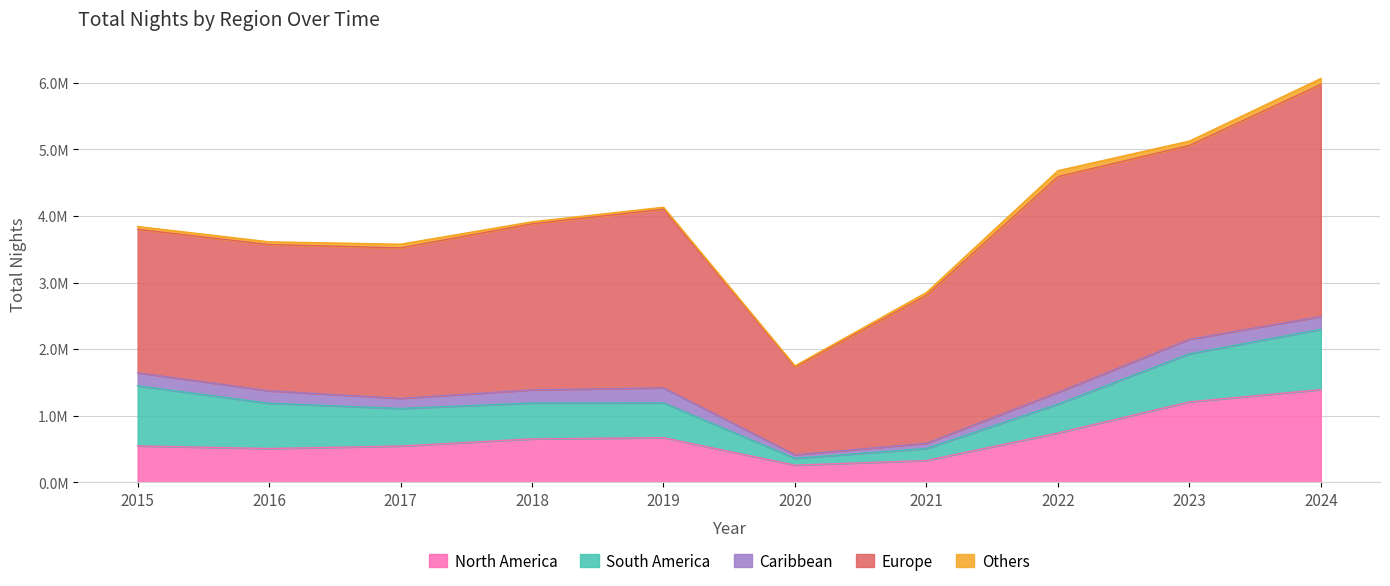

True or false: North America and Europe cross at least once.

False